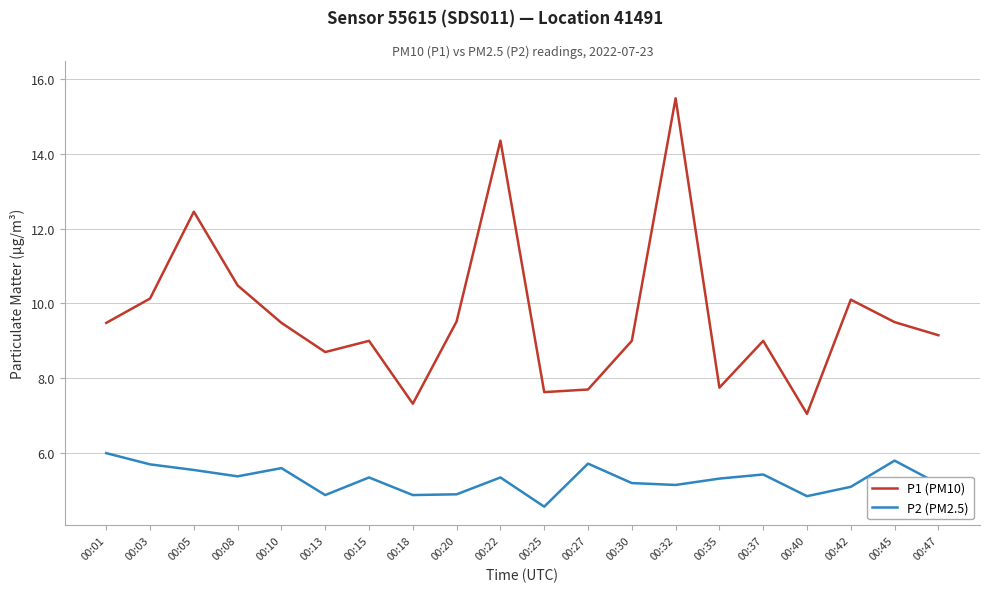

Which category has the highest value in the P2 (PM2.5) series?

00:01